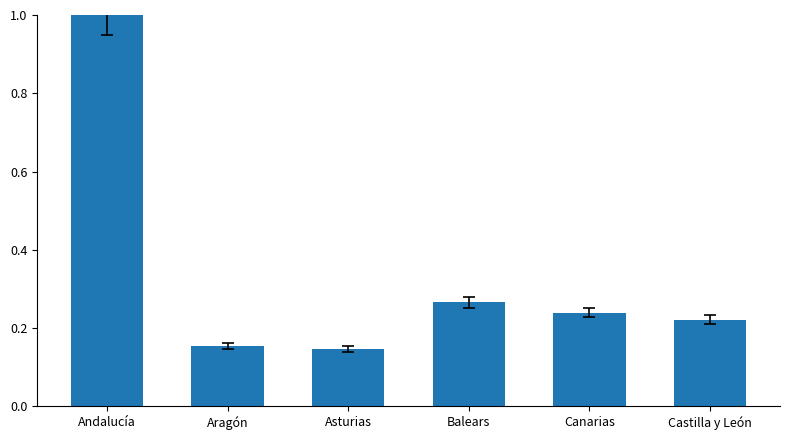

What is the sum of the values at Balears and Canarias?

0.5